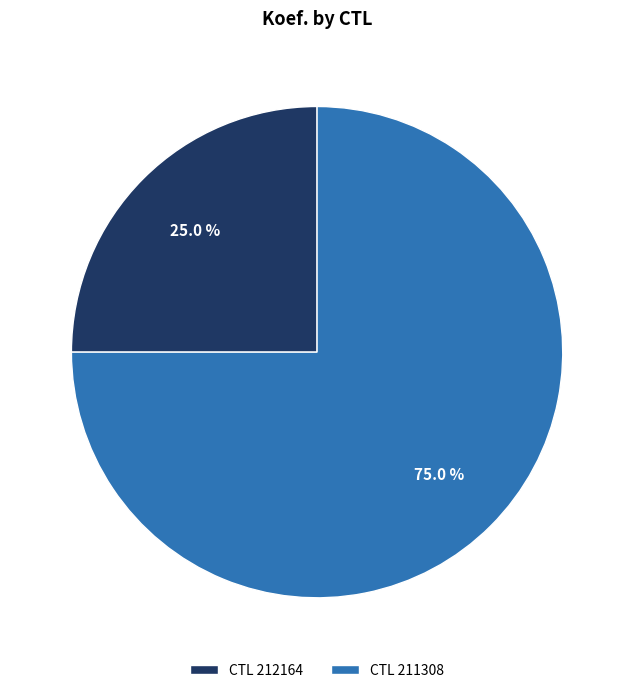

What is the ratio of the value at CTL 211308 to the value at CTL 212164?

3.0